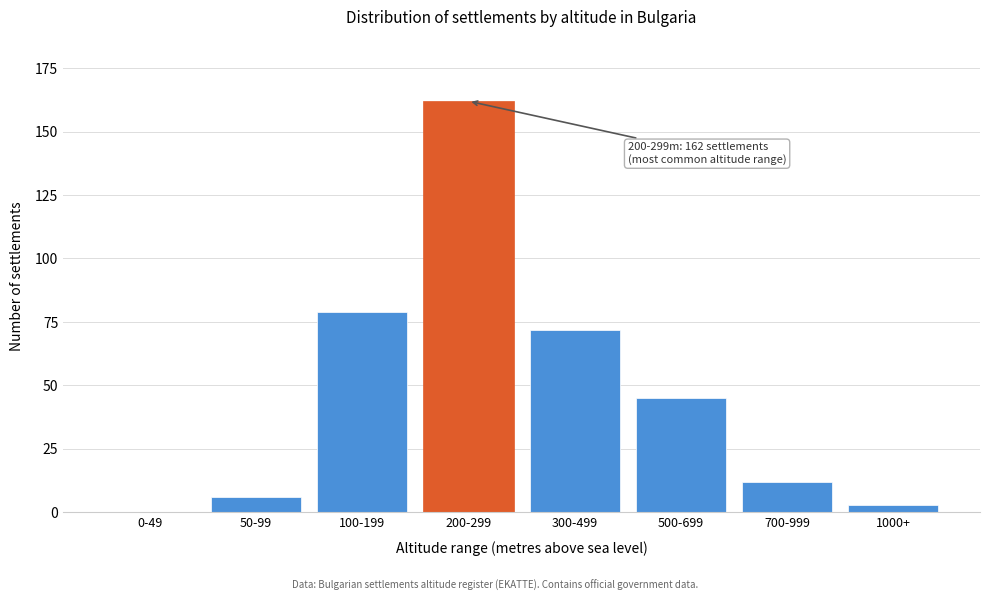

Reading right to left, transcribe all the data shown in this chart.

1000+=3	700-999=12	500-699=45	300-499=72	200-299=162	100-199=79	50-99=6	0-49=0